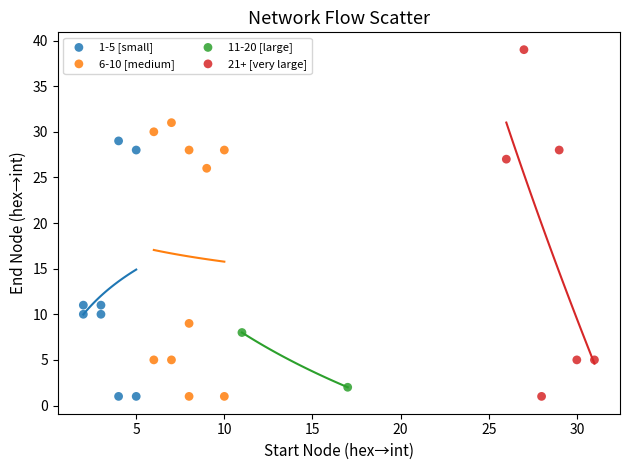

What are all the series names shown in the legend?

1-5 [small], 6-10 [medium], 11-20 [large], 21+ [very large]